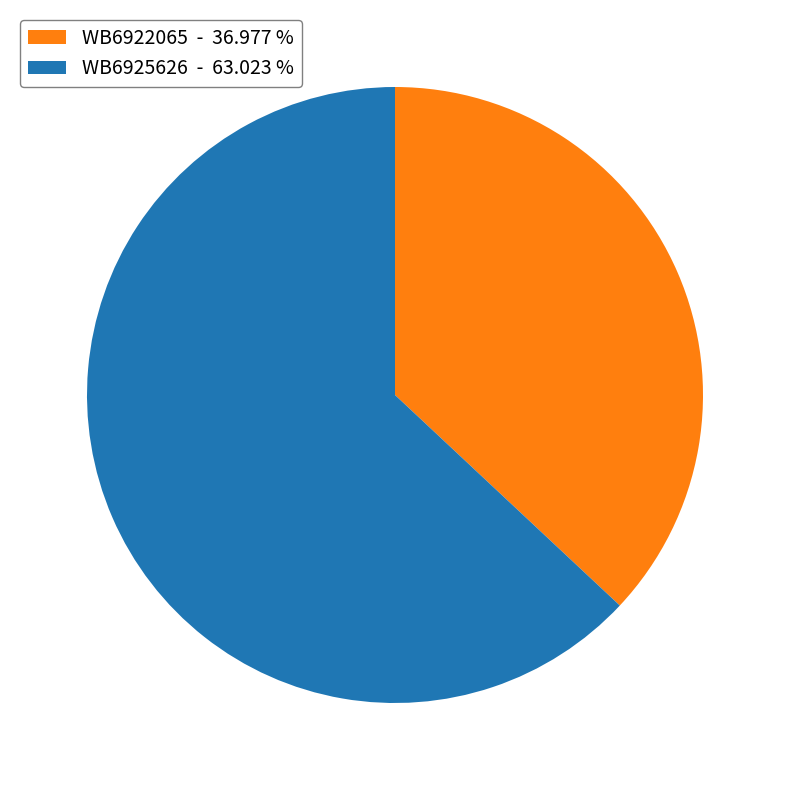

Does WB6925626 represent more than half of the total?

Yes